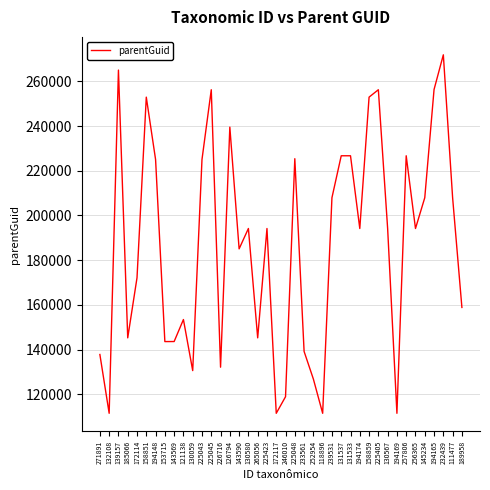

What is the difference between the maximum and minimum values?

160414